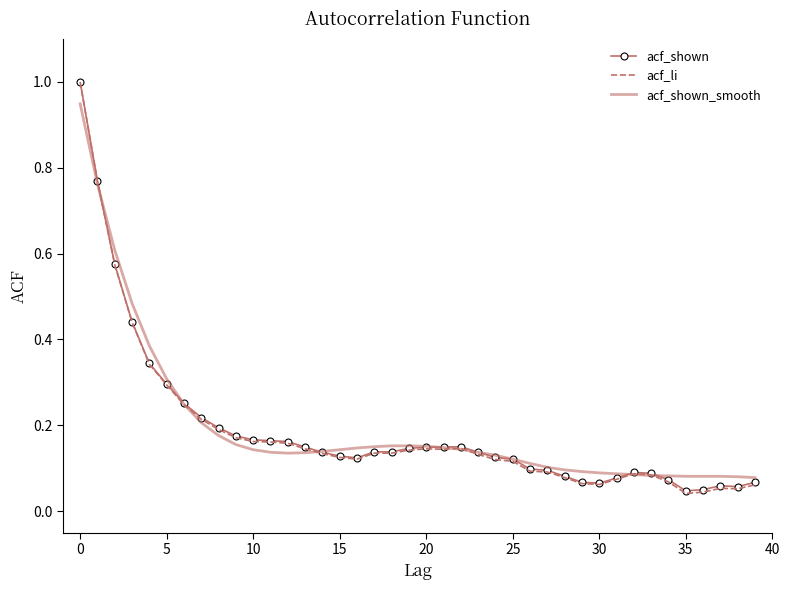

Which series has the widest spread of values?

acf_li